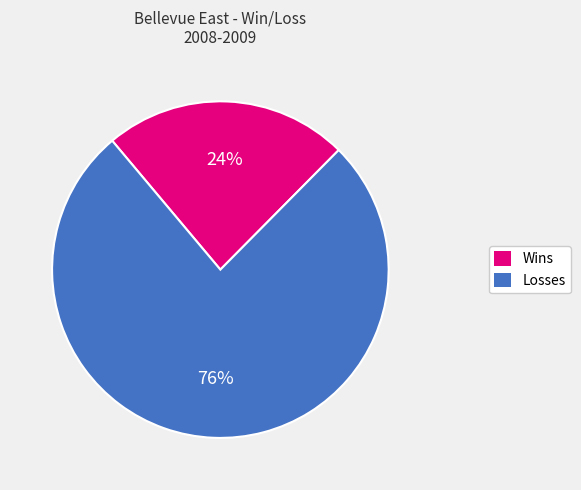

Does Losses account for over 50% of the chart?

Yes